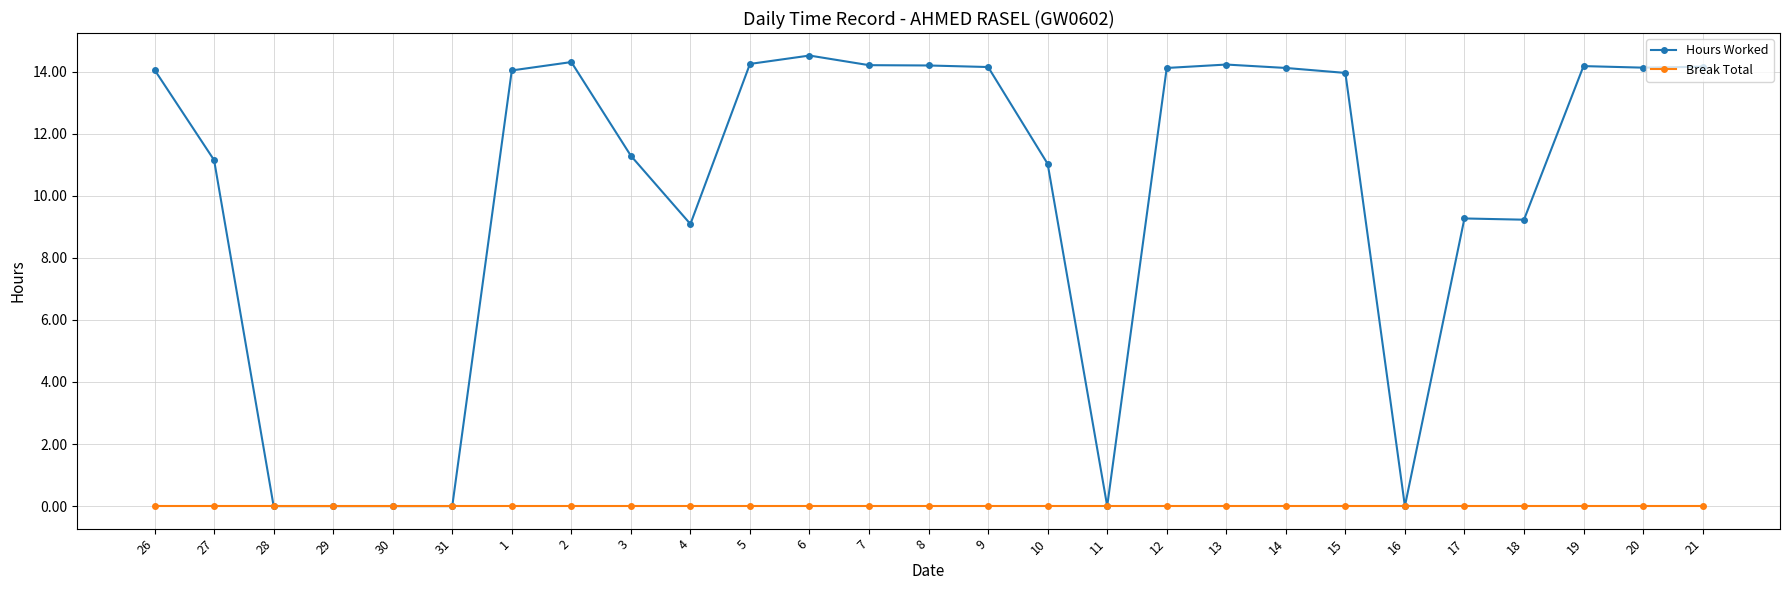

What is the maximum value shown in the chart?

14.5